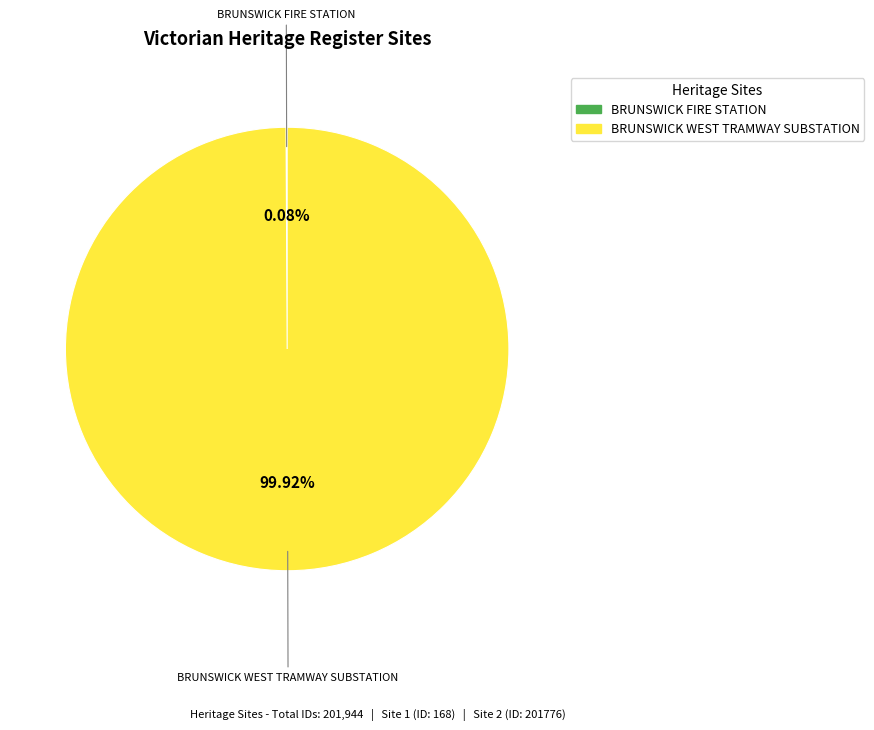

Is there any slice that represents more than half of the pie?

Yes